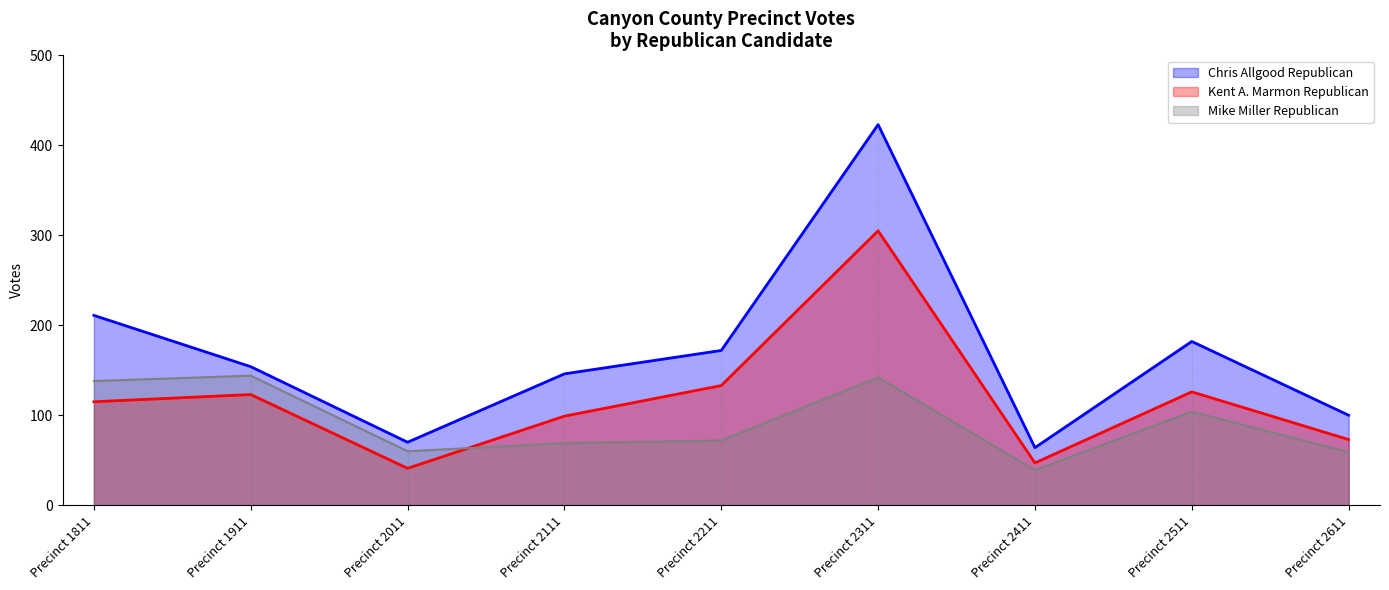

At Precinct 2411, list the series in order from smallest to largest.

Mike Miller Republican, Kent A. Marmon Republican, Chris Allgood Republican